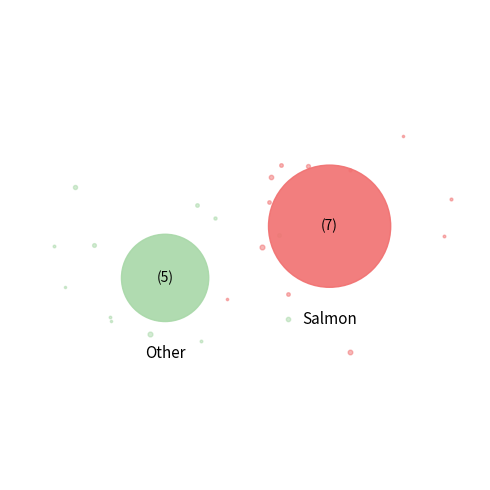

To the nearest percent, what is the difference between the largest and smallest slice percentages?

17%